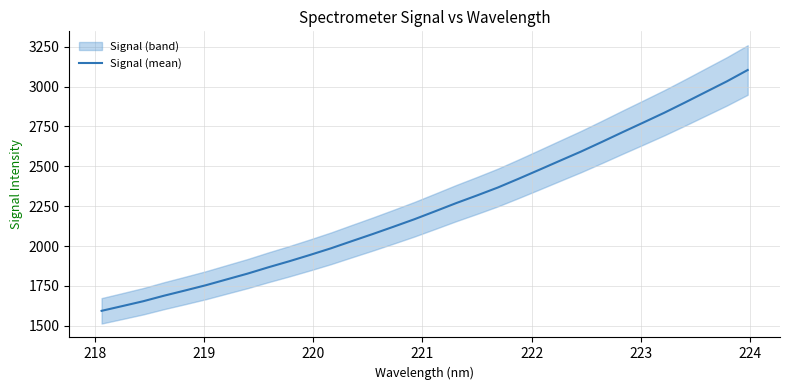

What is the value of the 11th point from the left?

1944.9